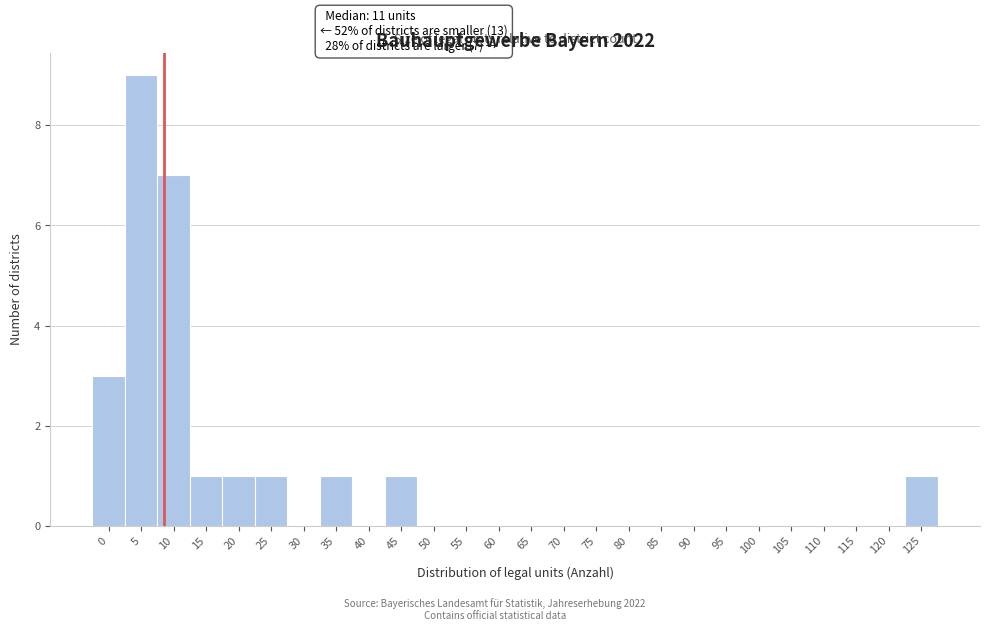

Reading right to left, extract all data points from this chart.

125=1	120=0	115=0	110=0	105=0	100=0	95=0	90=0	85=0	80=0	75=0	70=0	65=0	60=0	55=0	50=0	45=1	40=0	35=1	30=0	25=1	20=1	15=1	10=7	5=9	0=3